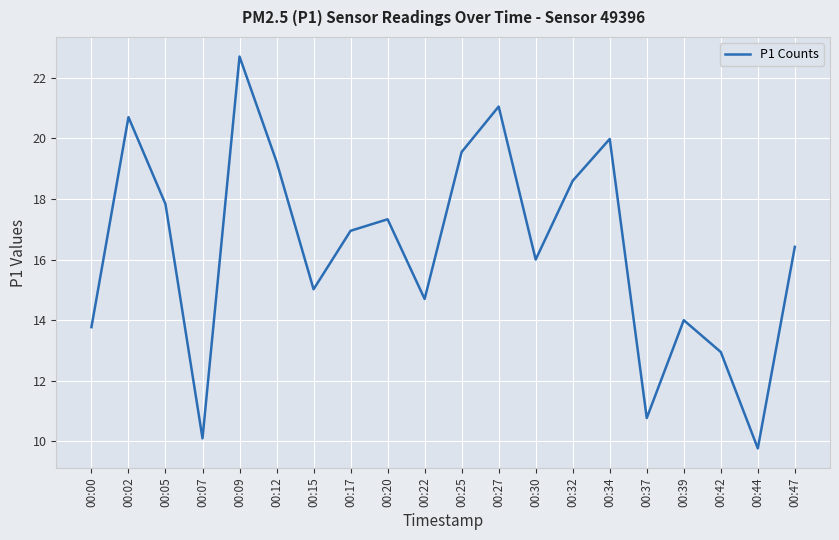

What is the difference between the second highest and minimum values?

11.3